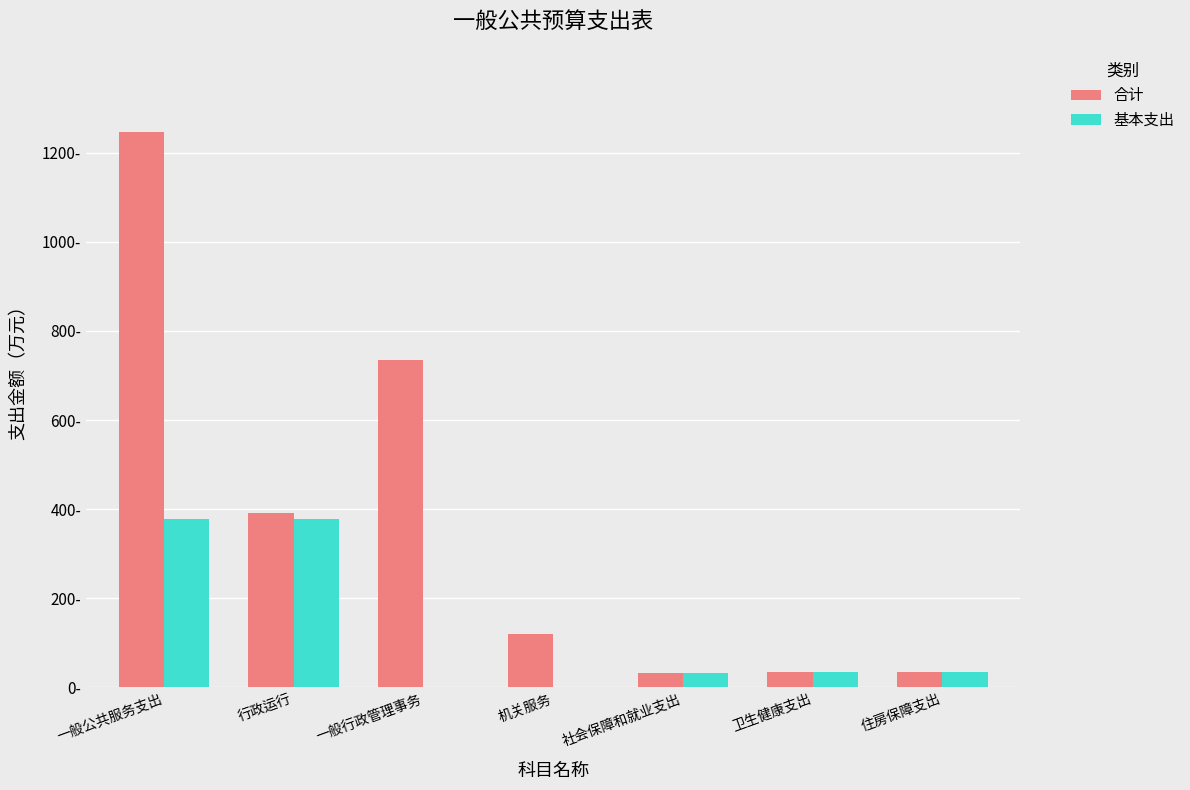

What are all the series names shown in the legend?

合计, 基本支出